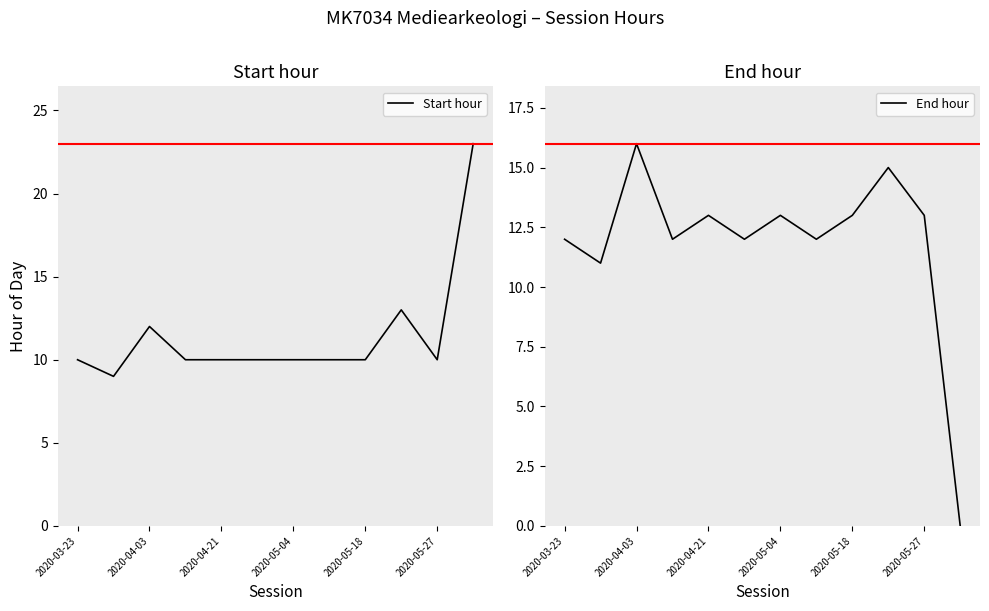

What is the difference between the maximum and minimum values in the End hour series?

16